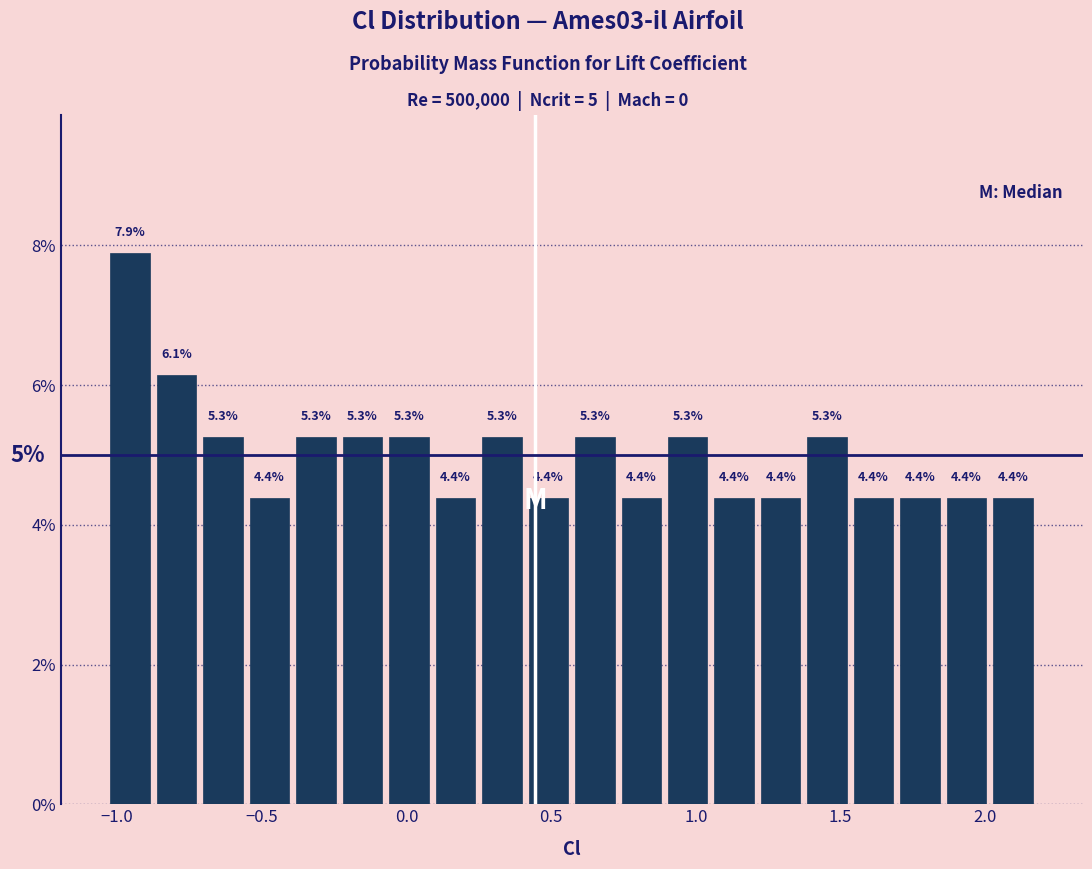

Around what value on the x-axis is the tallest bar? Give the approximate position of its centre, as read against the axis.

-0.95